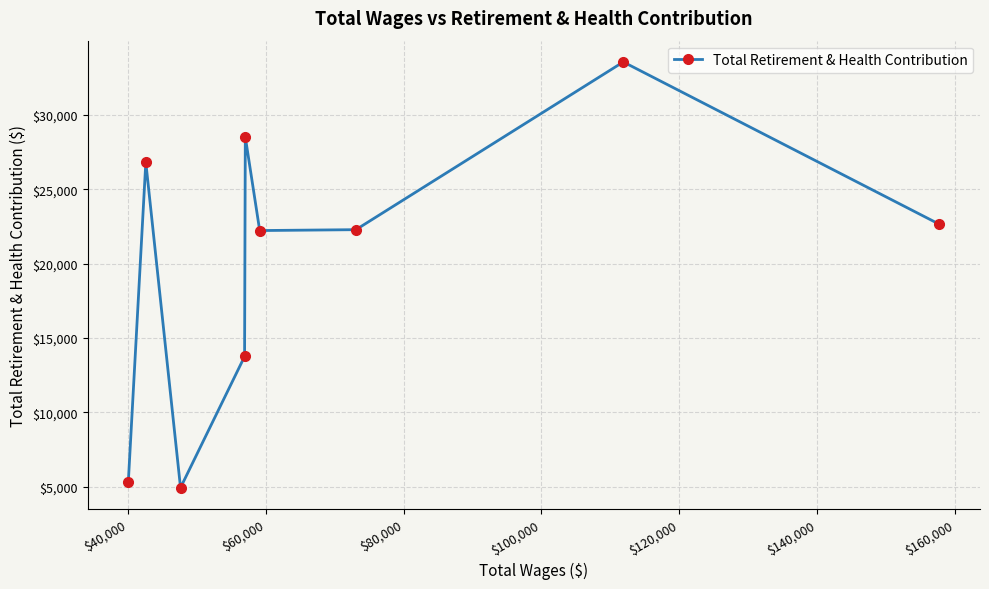

What is the maximum value shown in the chart?

33553